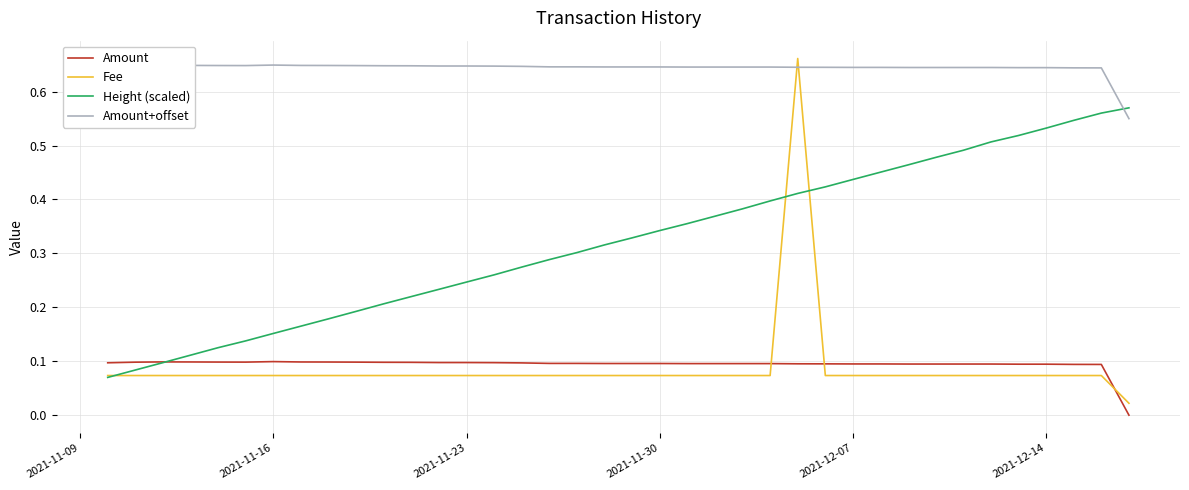

Which series has the largest range (max minus min)?

Fee